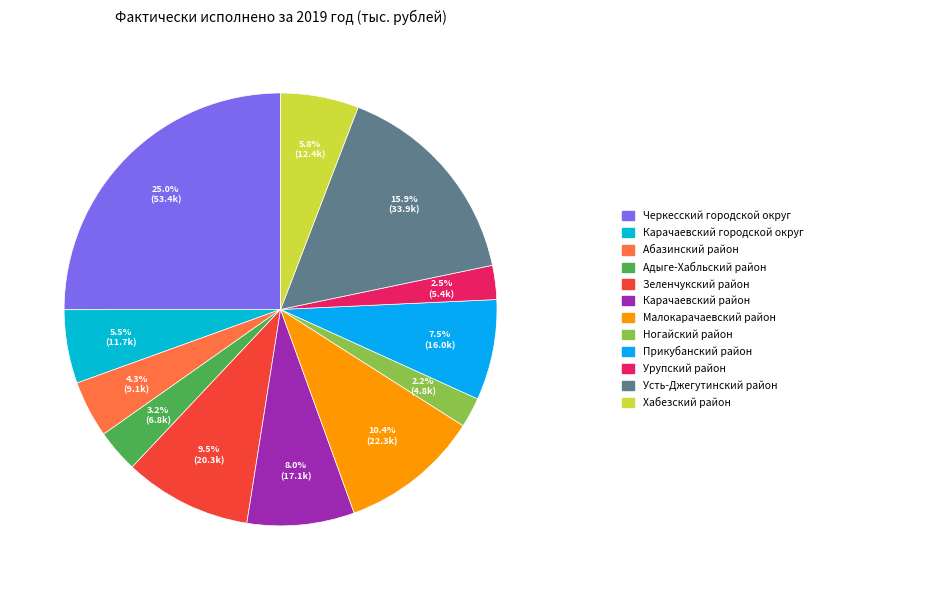

How many segments does this pie chart have?

12